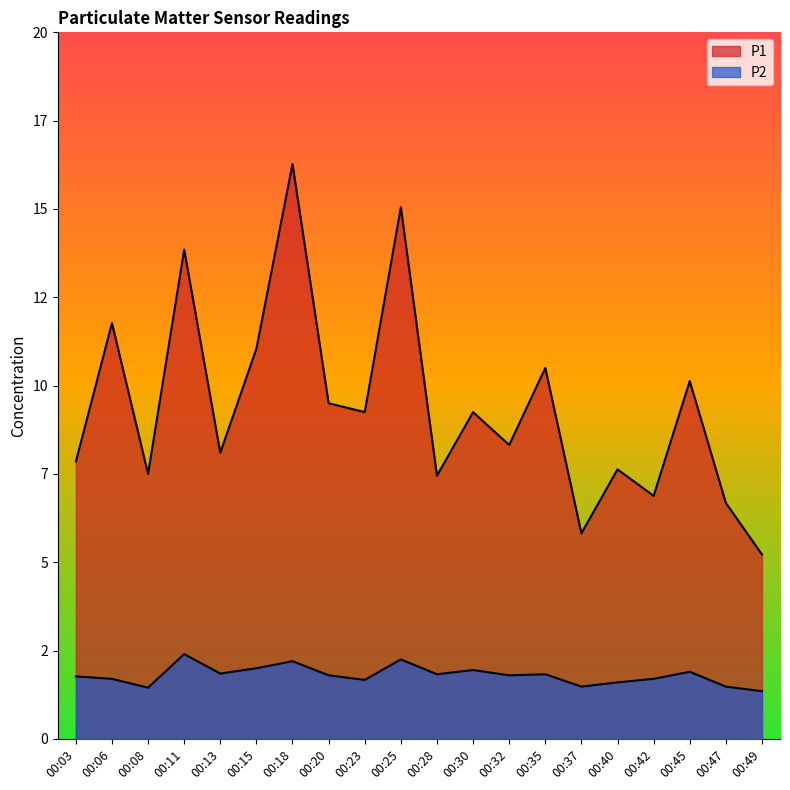

What is the value of the P1 point at the 4th from the left?

13.8